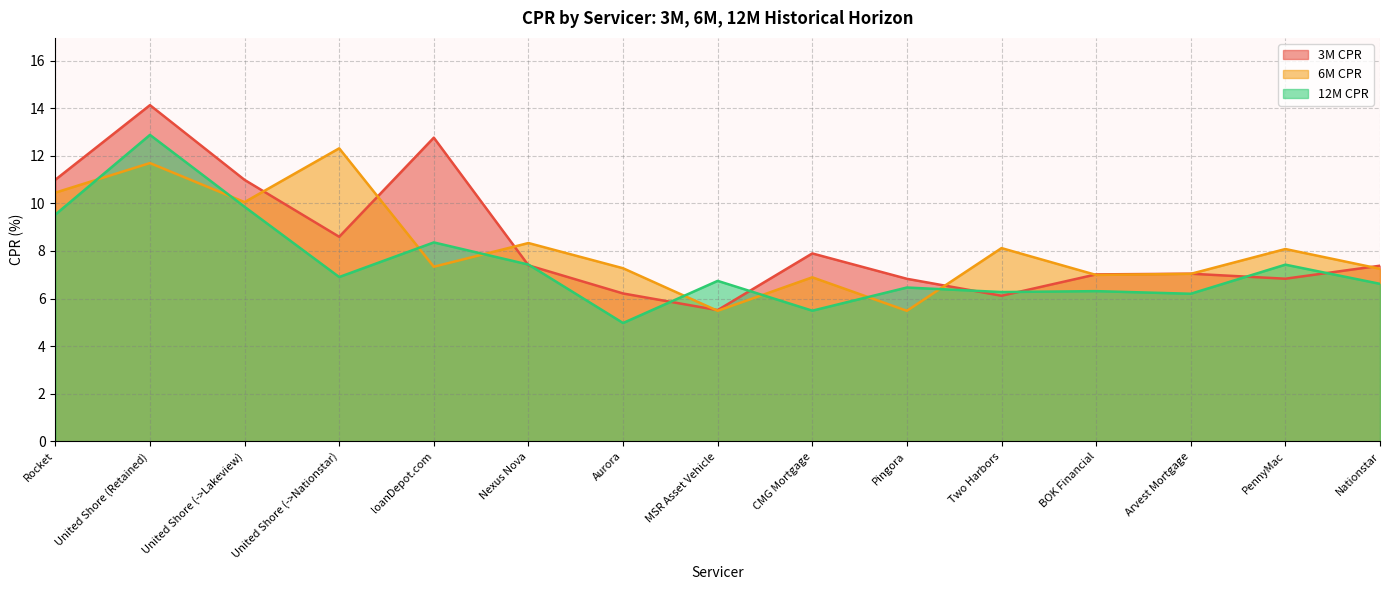

How many interior local valleys does the 6M CPR series have?

5